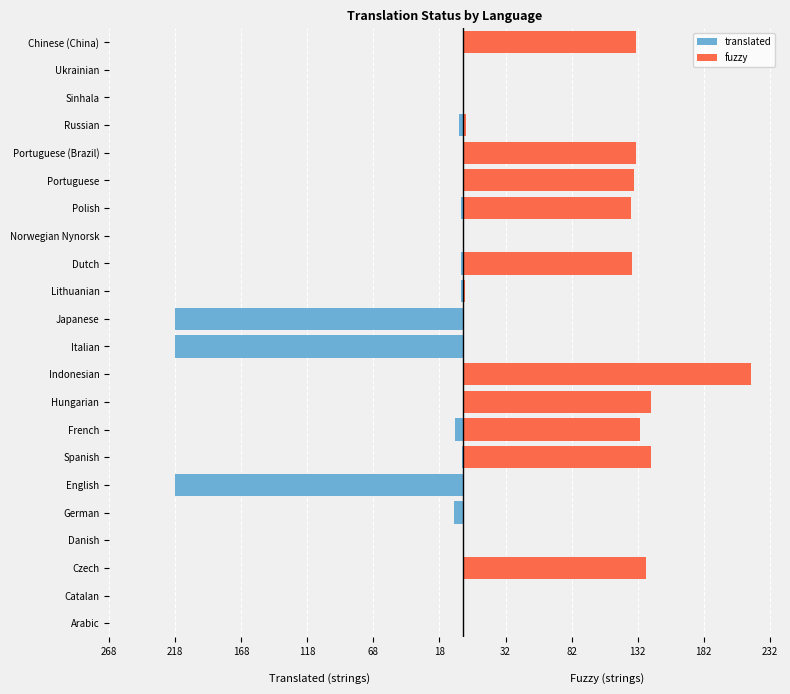

What is the highest value of the fuzzy series?

218